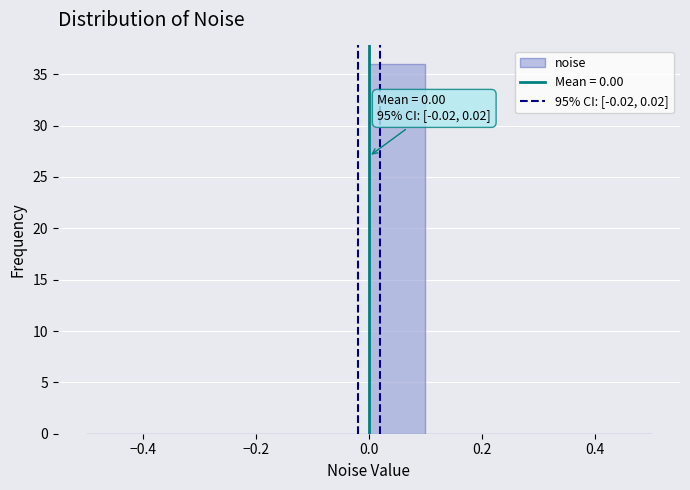

Which range on the x-axis has the tallest bar?

0.0 to 0.1